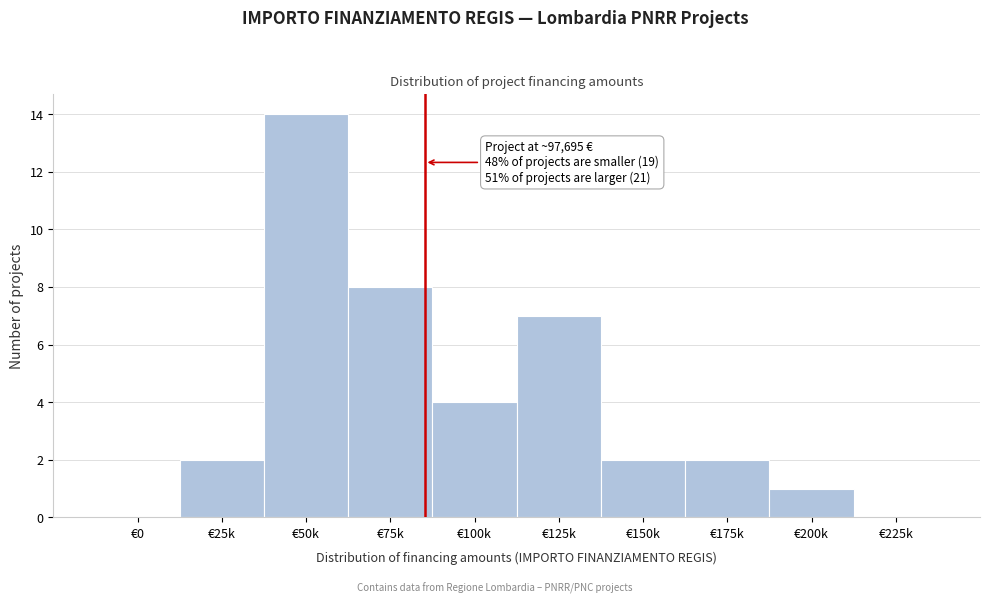

Reading left to right, extract all data points from this chart.

€0=0	€25k=2	€50k=14	€75k=8	€100k=4	€125k=7	€150k=2	€175k=2	€200k=1	€225k=0